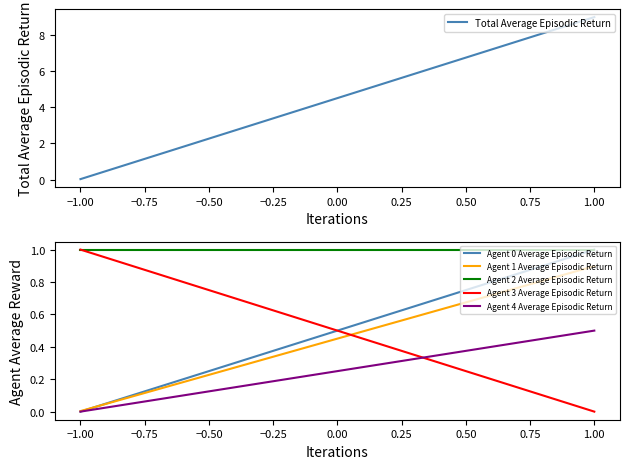

Which series changed the most between −1.00 and 1.00?

Total Average Episodic Return